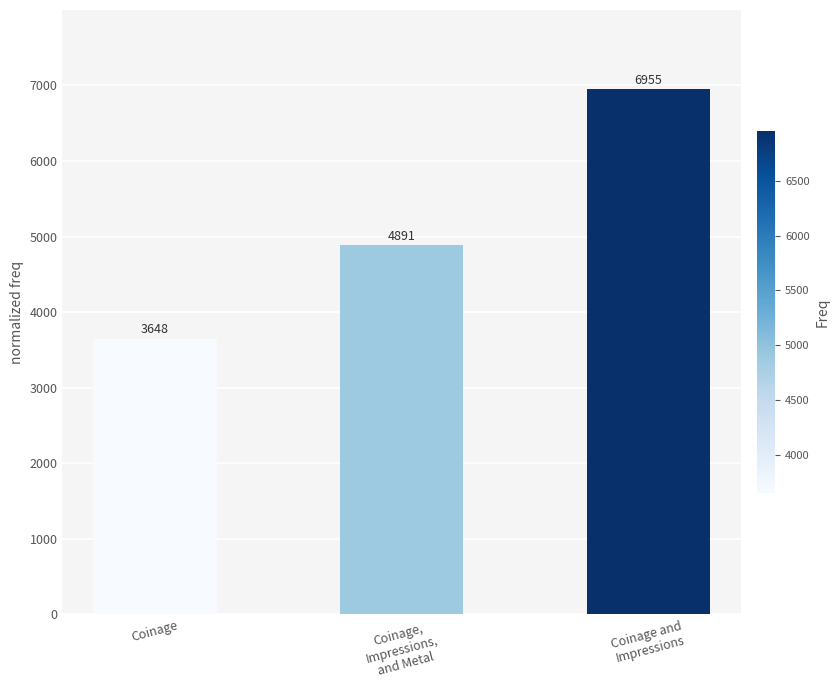

At which label is the value closest to 5301?

Coinage,
Impressions,
and Metal